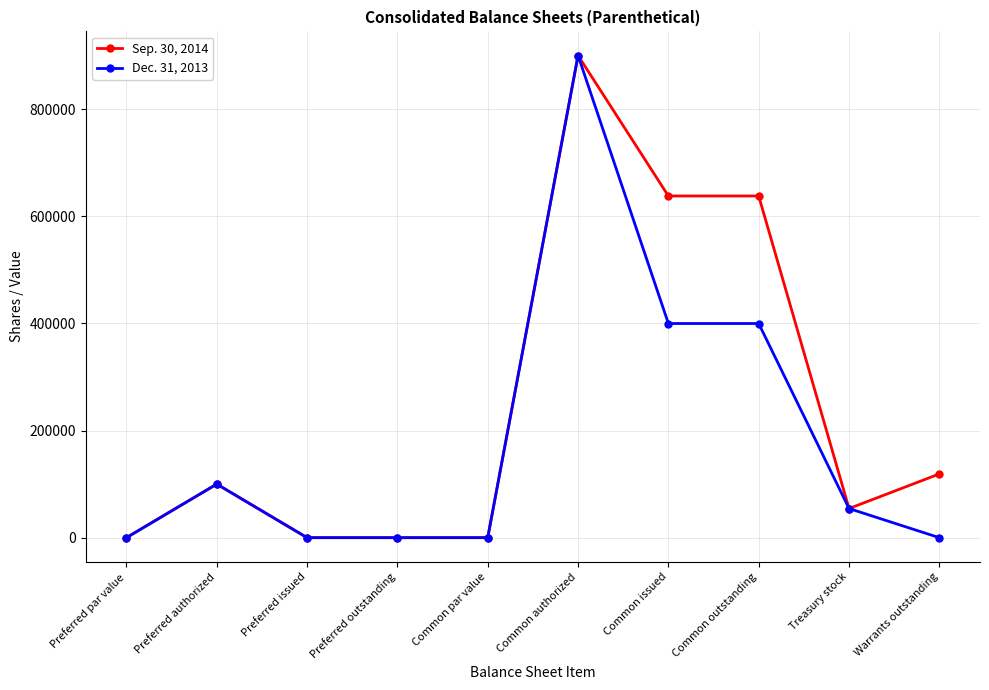

How many lines are shown in the chart?

2